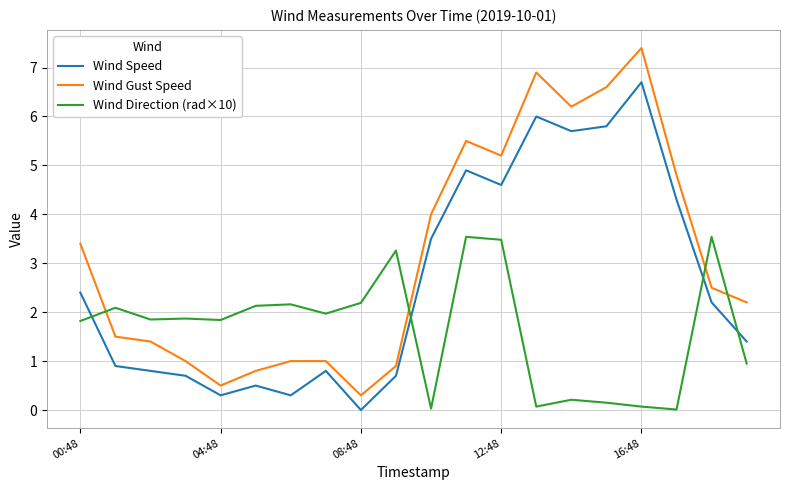

Which series has the largest total across all categories?

Wind Gust Speed